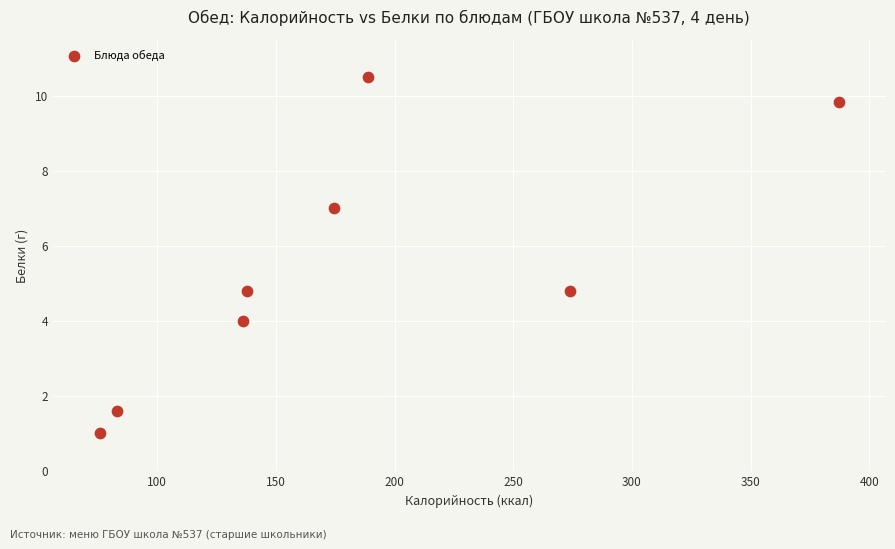

What is the average X value?

182.2